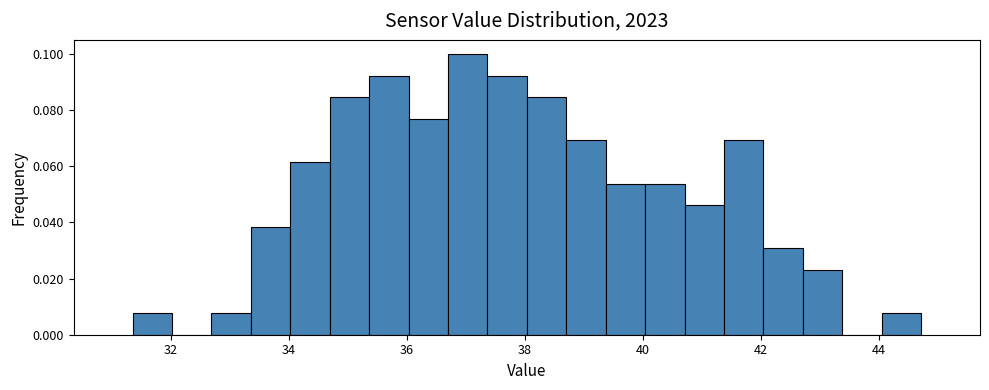

Around what value on the x-axis is the tallest bar? Give the approximate position of its centre, as read against the axis.

37.0